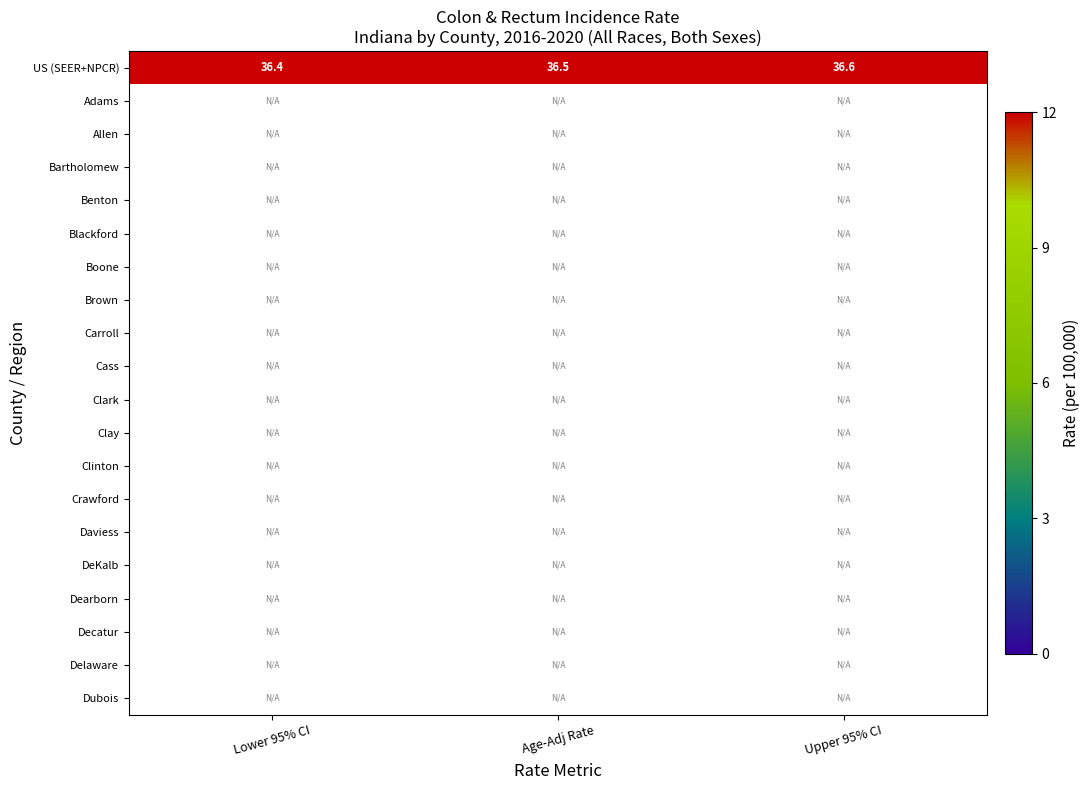

Which has a higher value, Upper 95% CI or Lower 95% CI?

Upper 95% CI